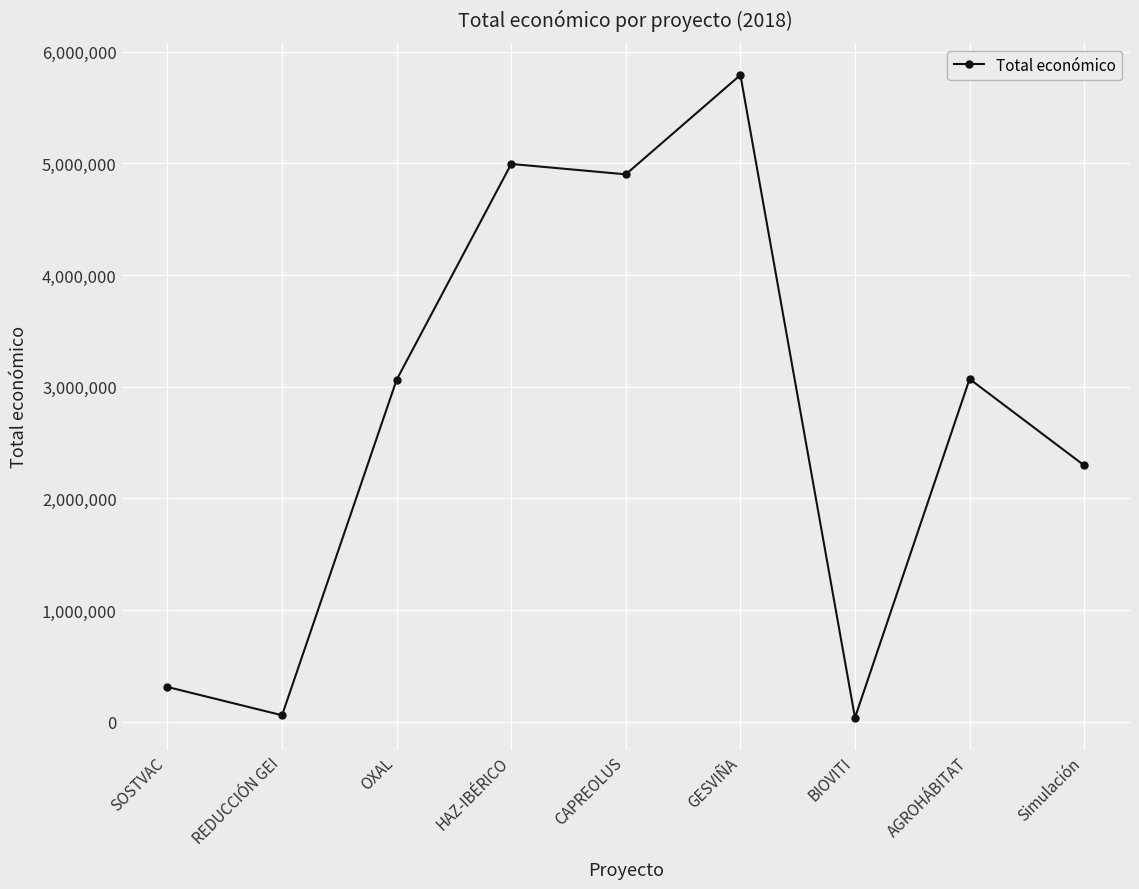

Is it true that the value at HAZ-IBÉRICO is 4995722?

True